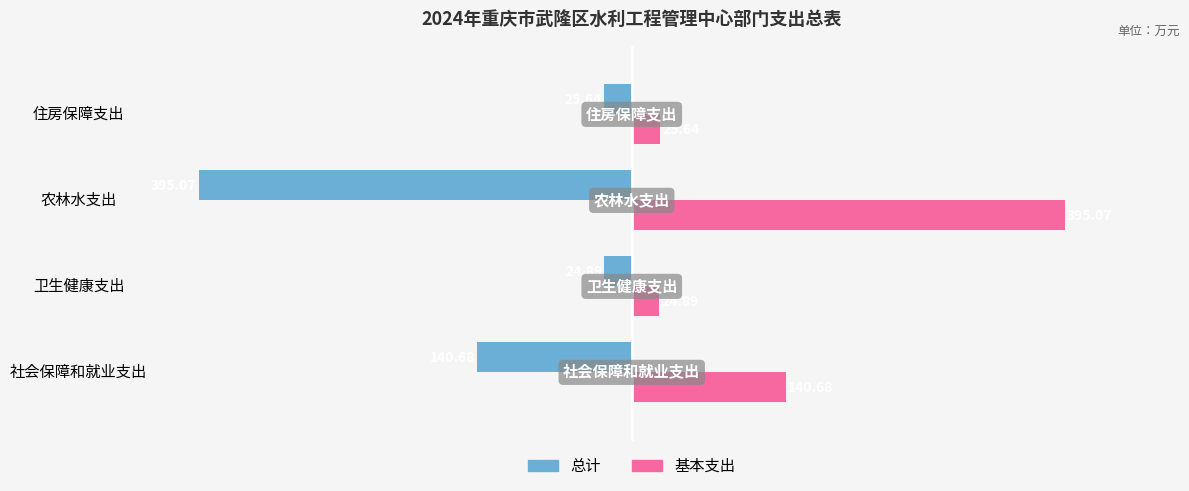

What is the difference between the maximum and second lowest values in the 基本支出 series?

369.4